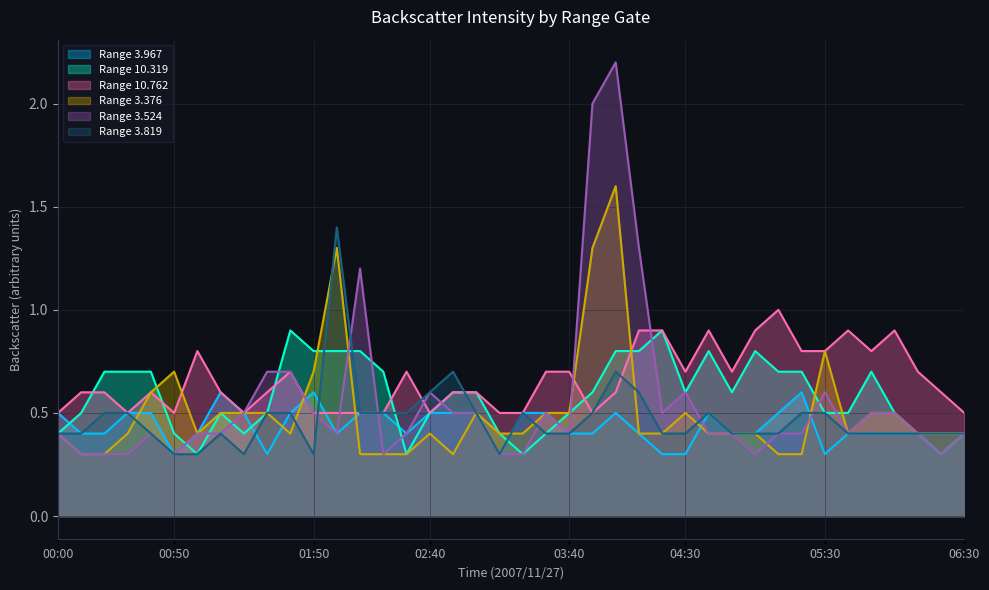

Which has a higher value, 02:20 or 01:00?

02:20